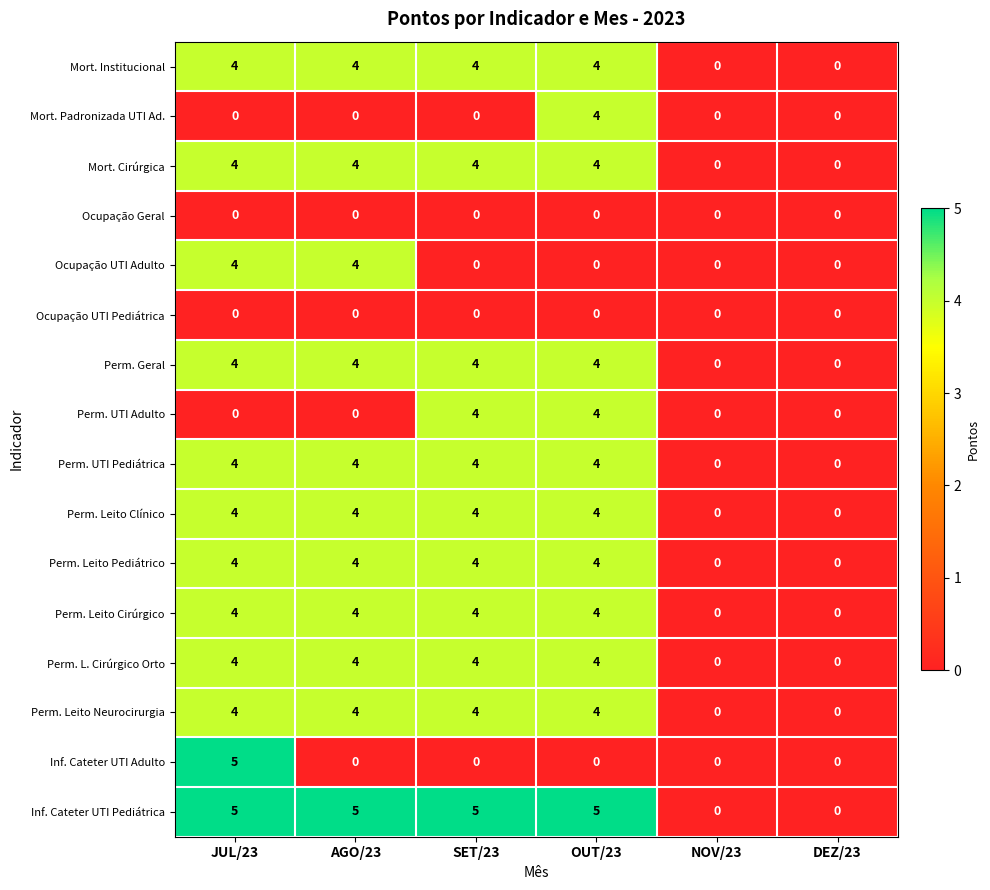

The value of Mort. Institucional at SET/23 is 3. True or false?

False